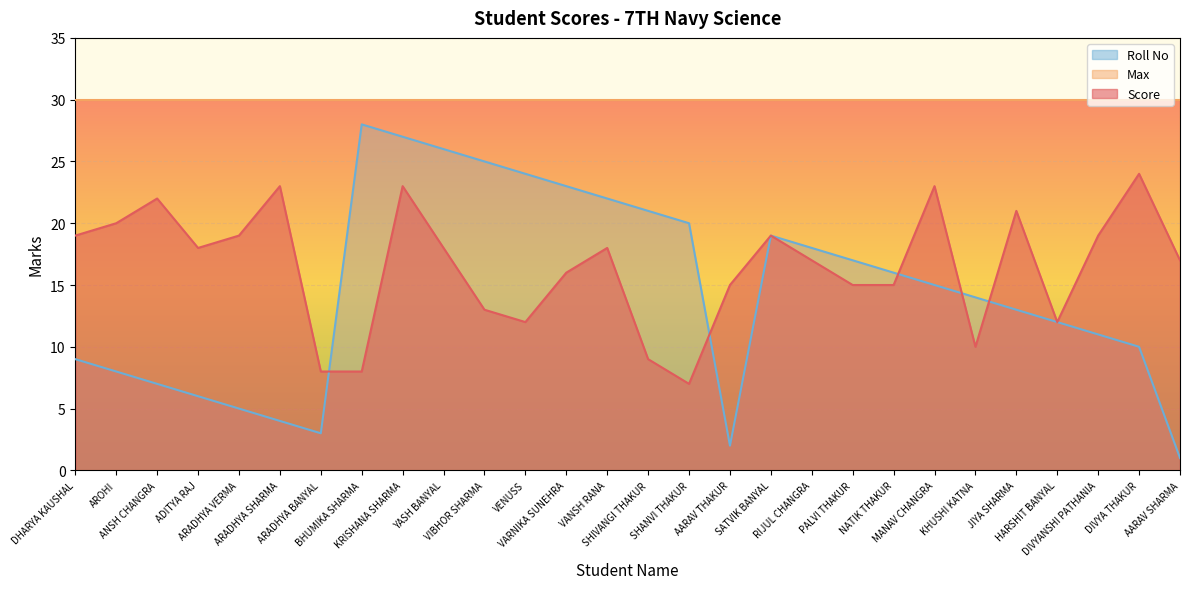

What is the label of the 8th point from the left?

BHUMIKA SHARMA